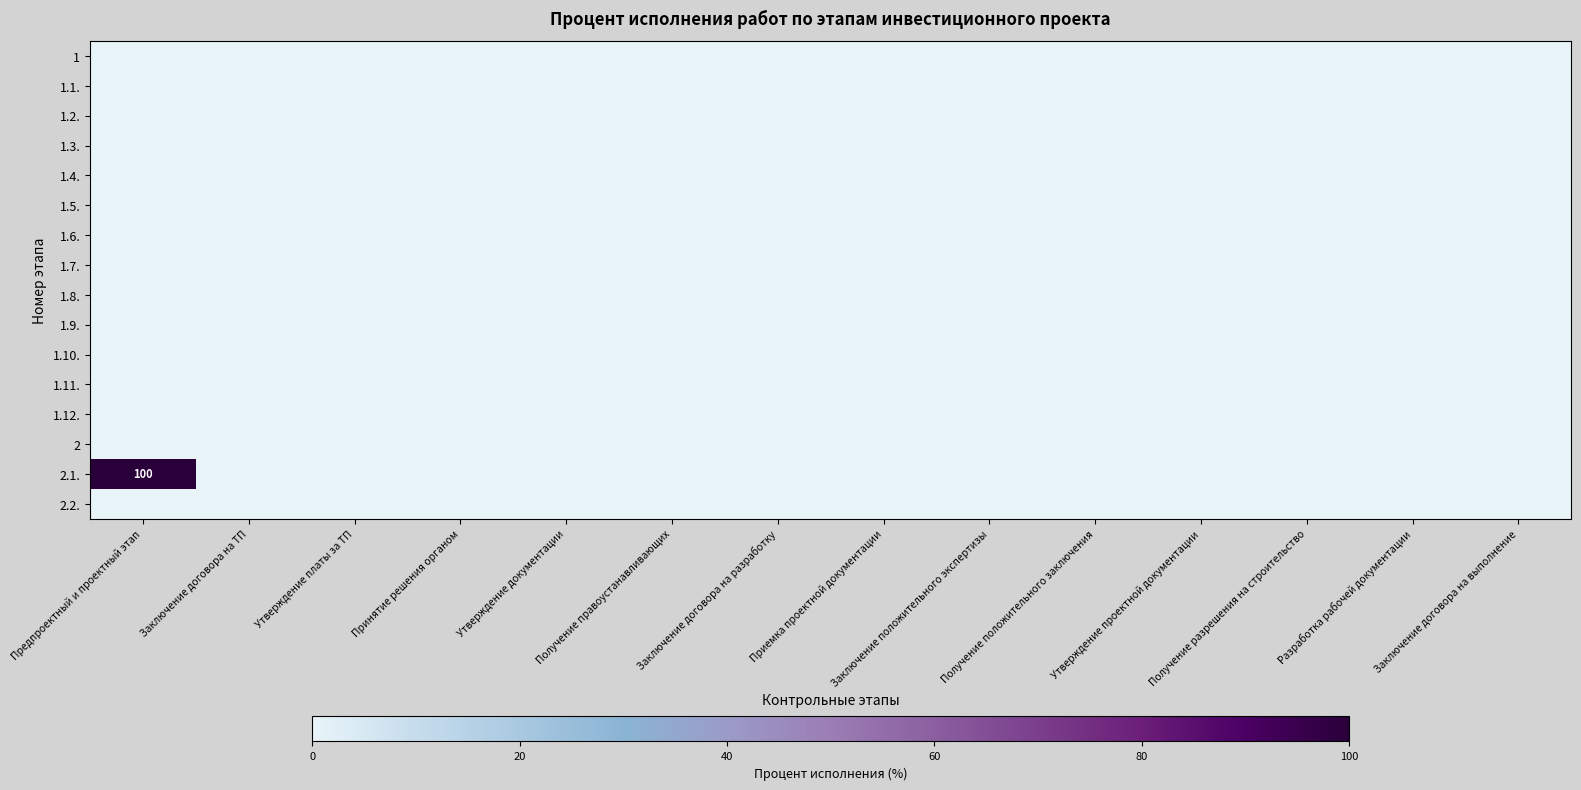

At which label is 2.1. closest to 50?

Предпроектный и проектный этап